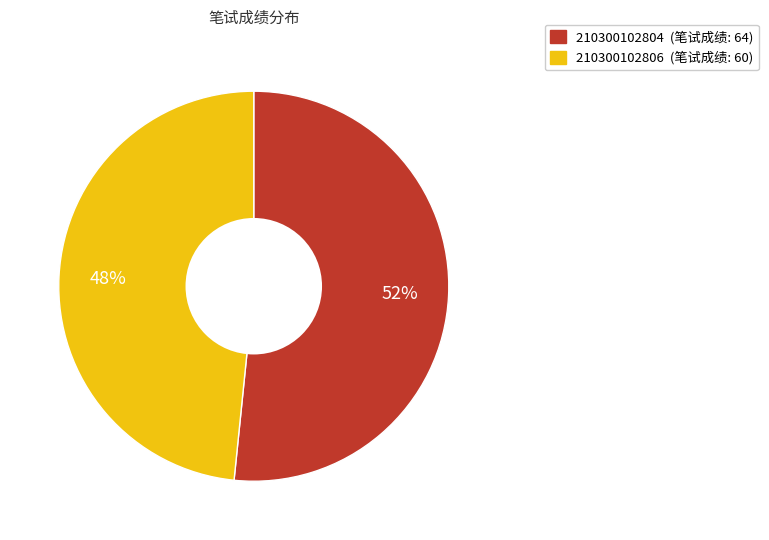

True or false: 210300102804 accounts for 52% of the total.

True